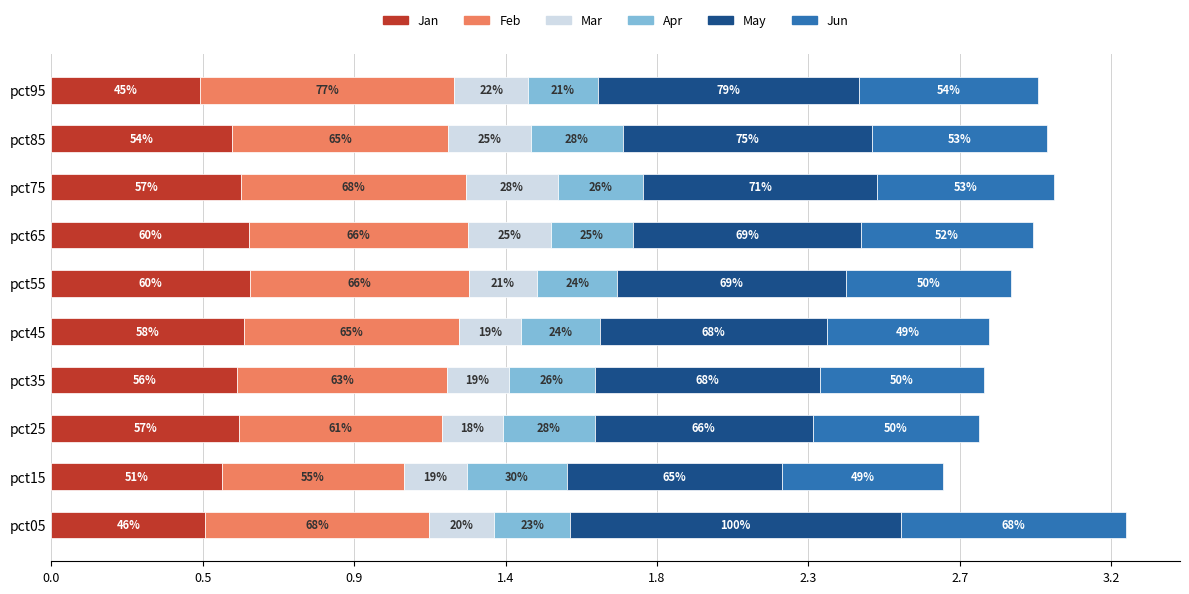

What are all the series names shown in the legend?

Jan, Feb, Mar, Apr, May, Jun